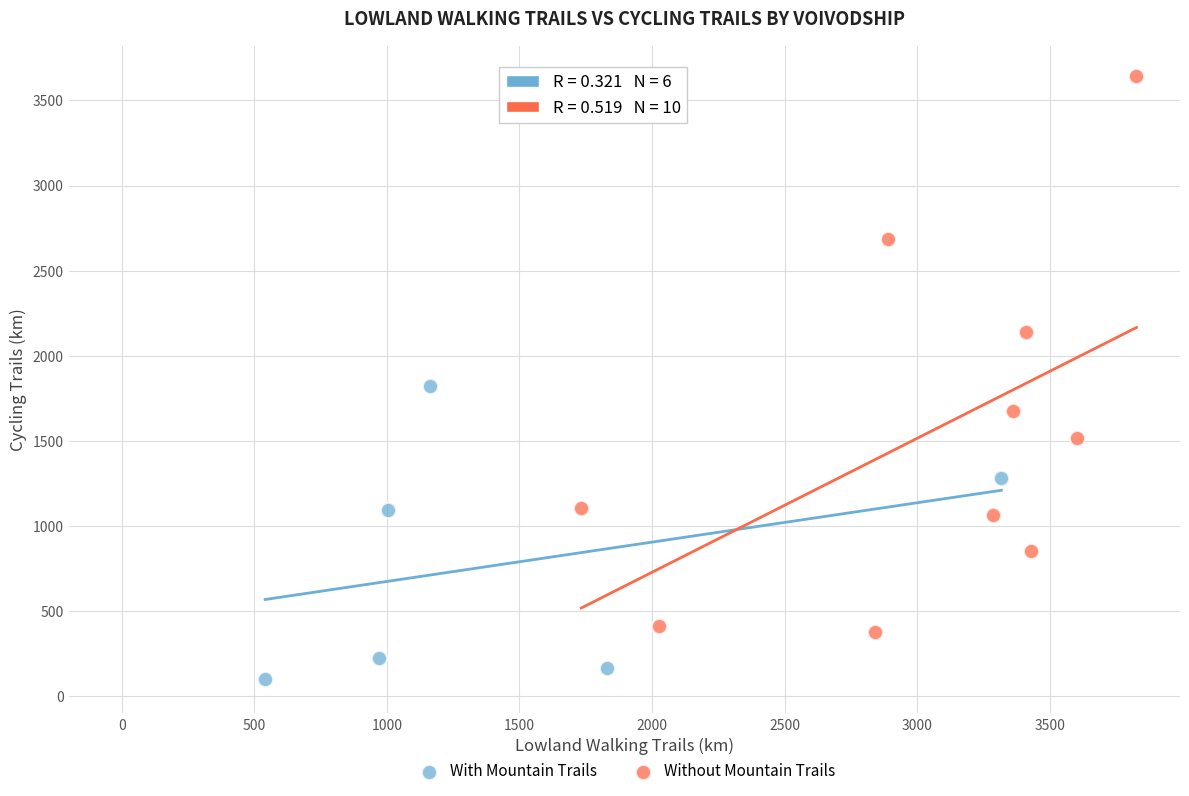

Which series has the widest spread of Y values?

Without Mountain Trails